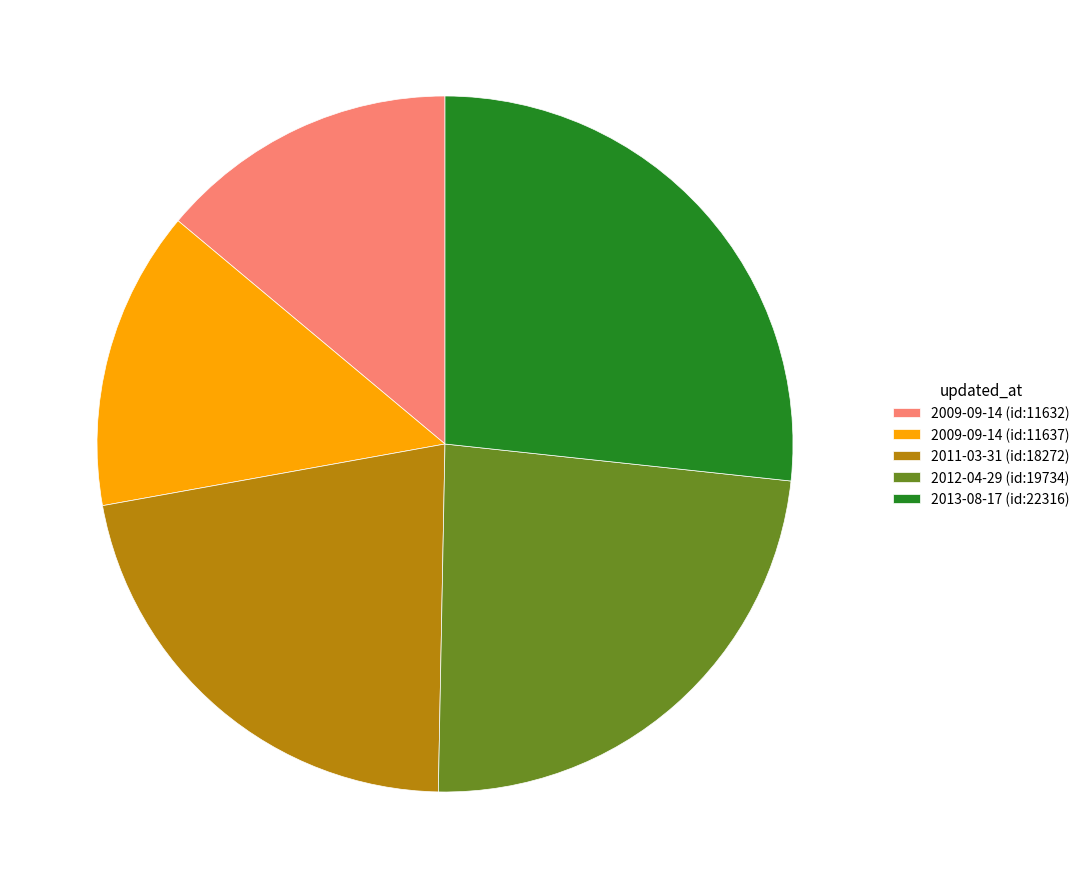

Is there a majority slice in this chart?

No